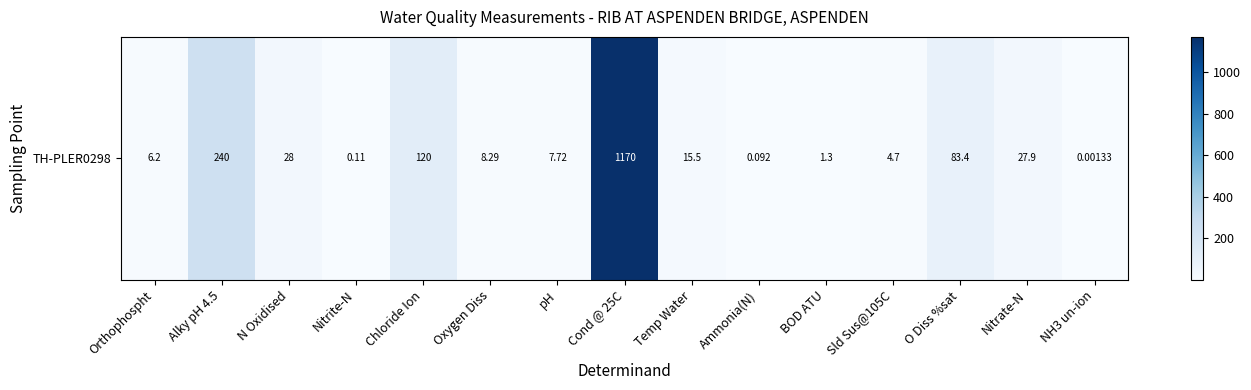

At which category does the chart reach its peak across all series?

Cond @ 25C